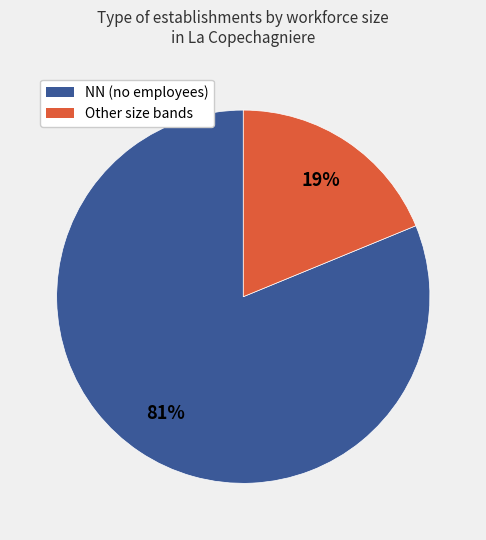

How many slices are in this pie chart?

2